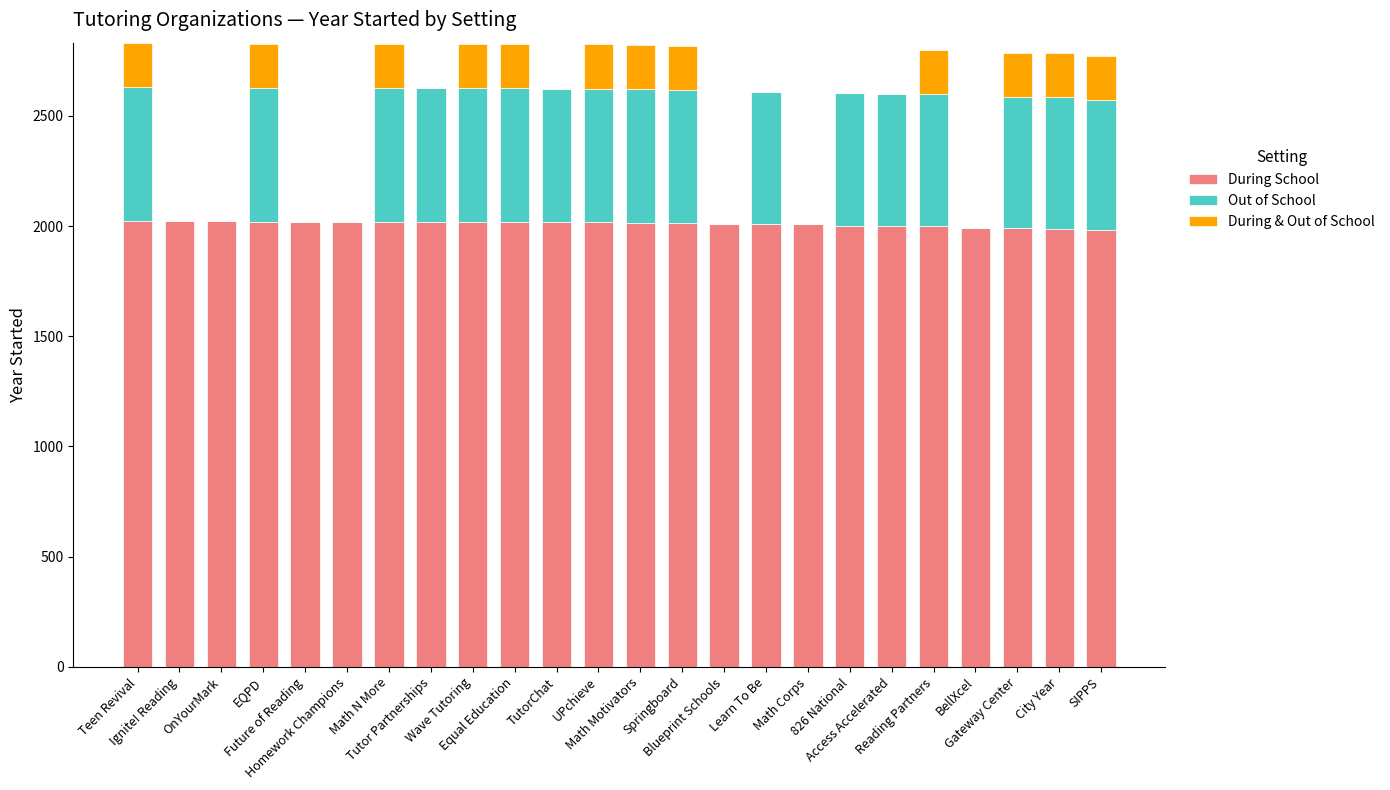

Does the chart contain stacked bars?

Yes